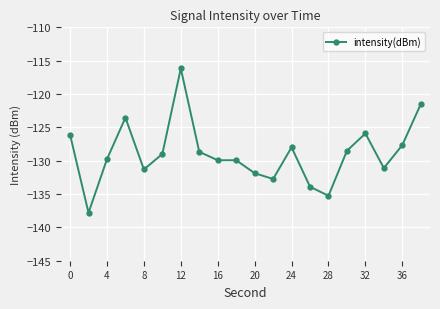

What is the maximum value shown in the chart?

-116.2